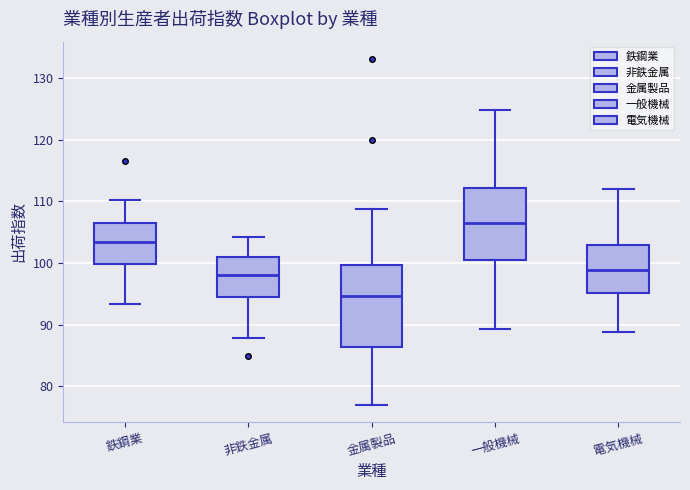

Reading left to right, read every box against the y-axis: the position of its median line, the range the box covers, and the ends of its whiskers. The values are not printed on the chart, so give them approximately, as read against the axis.

鉄鋼業: median 104, box 100 to 107, whiskers 93 to 110
非鉄金属: median 98, box 95 to 101, whiskers 88 to 104
金属製品: median 95, box 86 to 100, whiskers 77 to 109
一般機械: median 106, box 101 to 112, whiskers 89 to 125
電気機械: median 99, box 95 to 103, whiskers 89 to 112